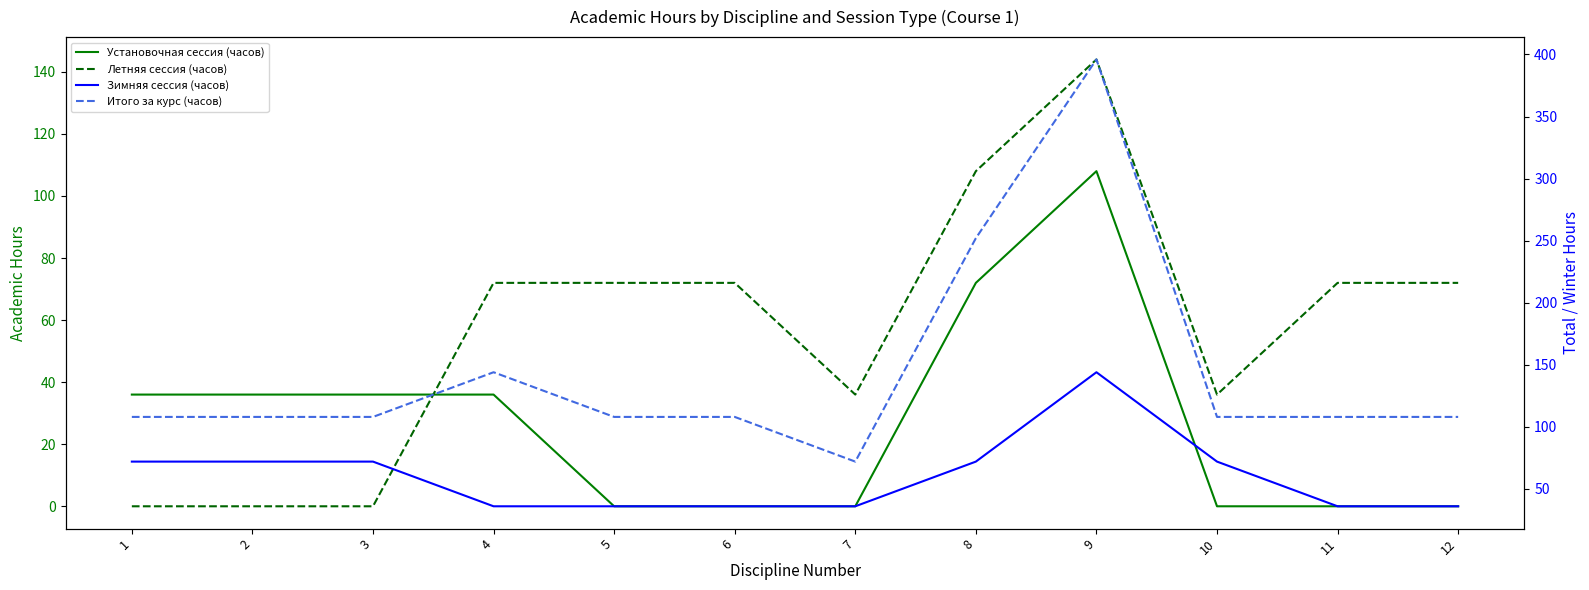

What is the sum of the Летняя сессия (часов) values at 11 and 10?

108